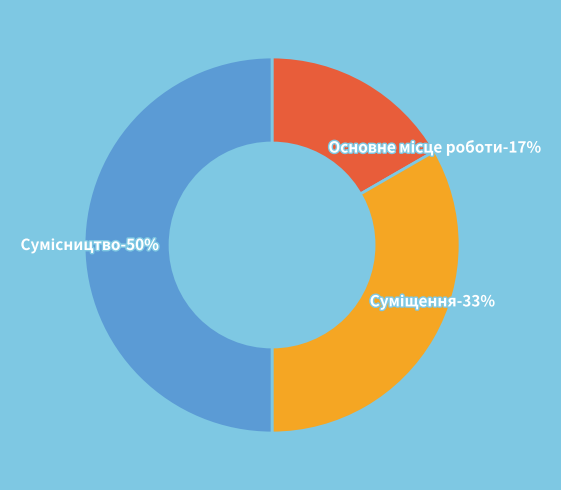

Combined, do Основне місце роботи and Суміщення account for over 50%?

No